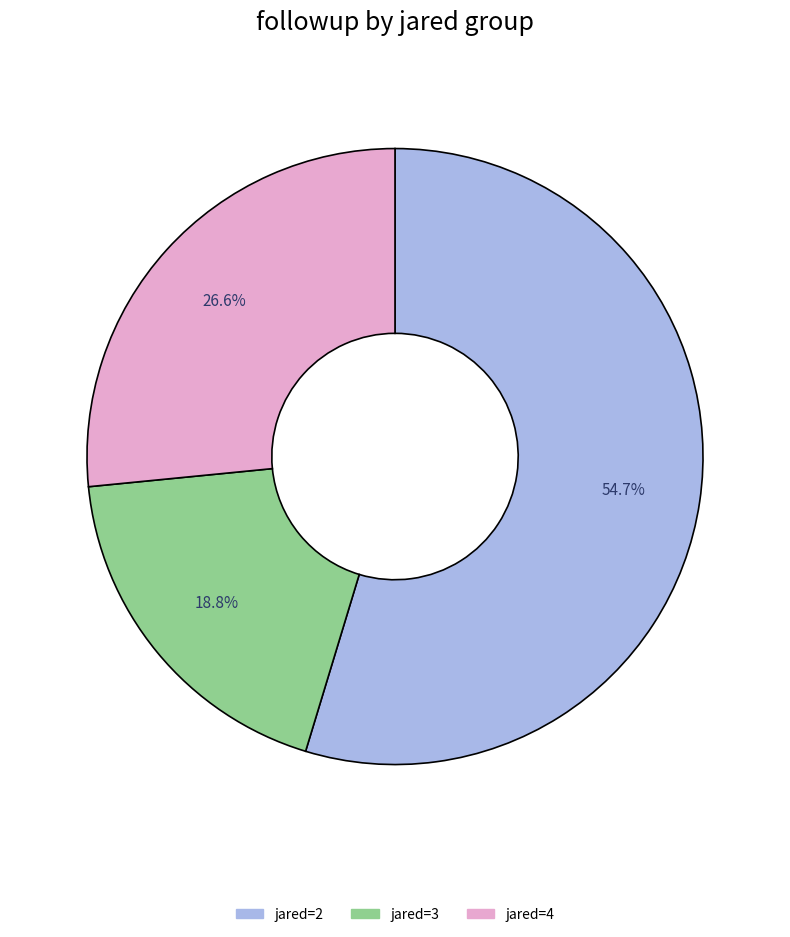

To the nearest percent, what percentage of the pie is jared=2?

55%